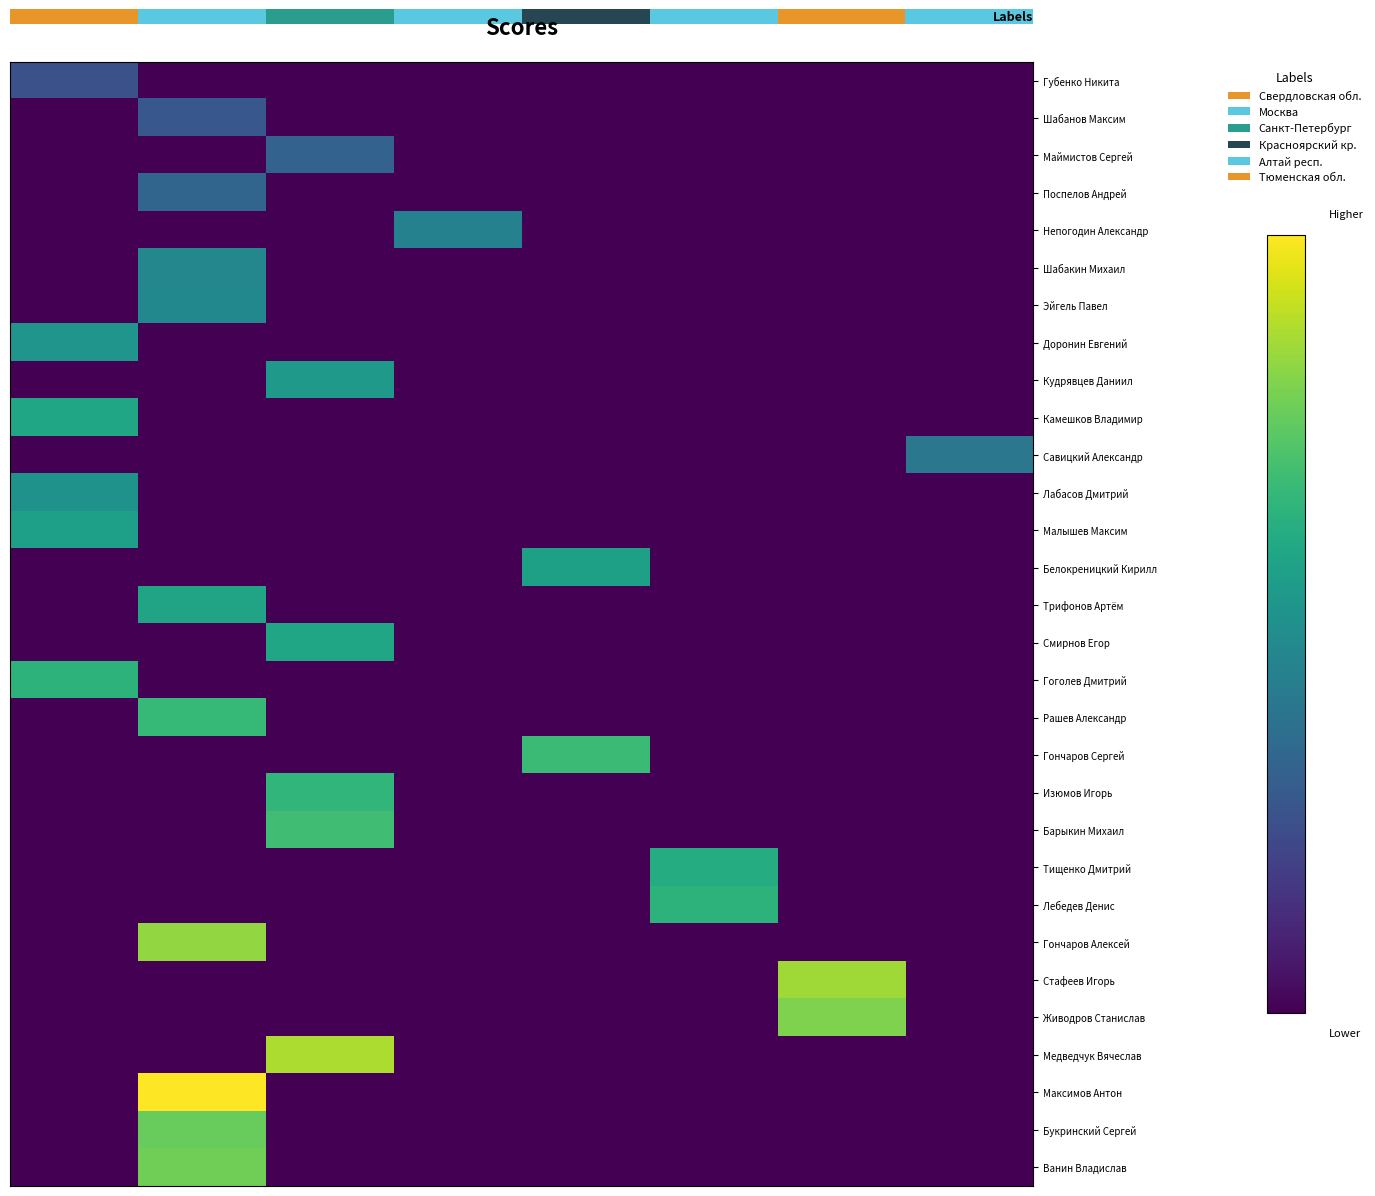

What is the greatest value displayed?

123.7